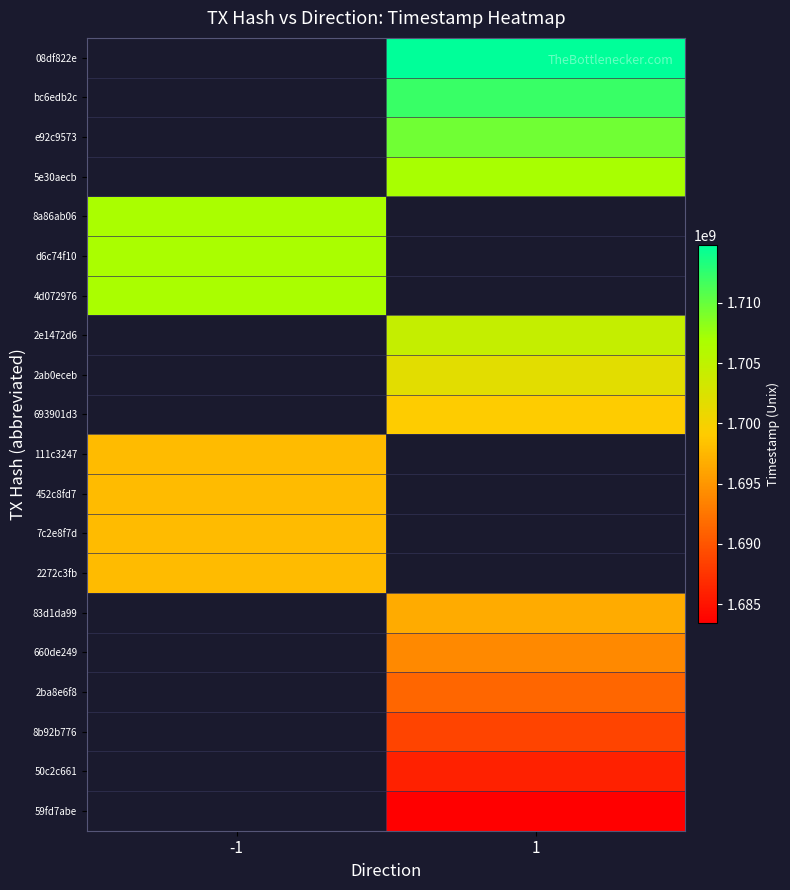

Which series changed the most between -1 and 1?

08df822e